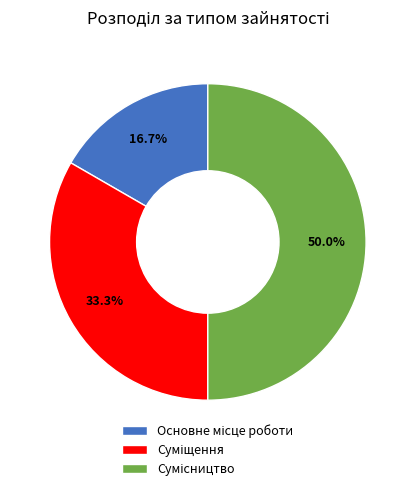

Count the number of slices in the pie.

3